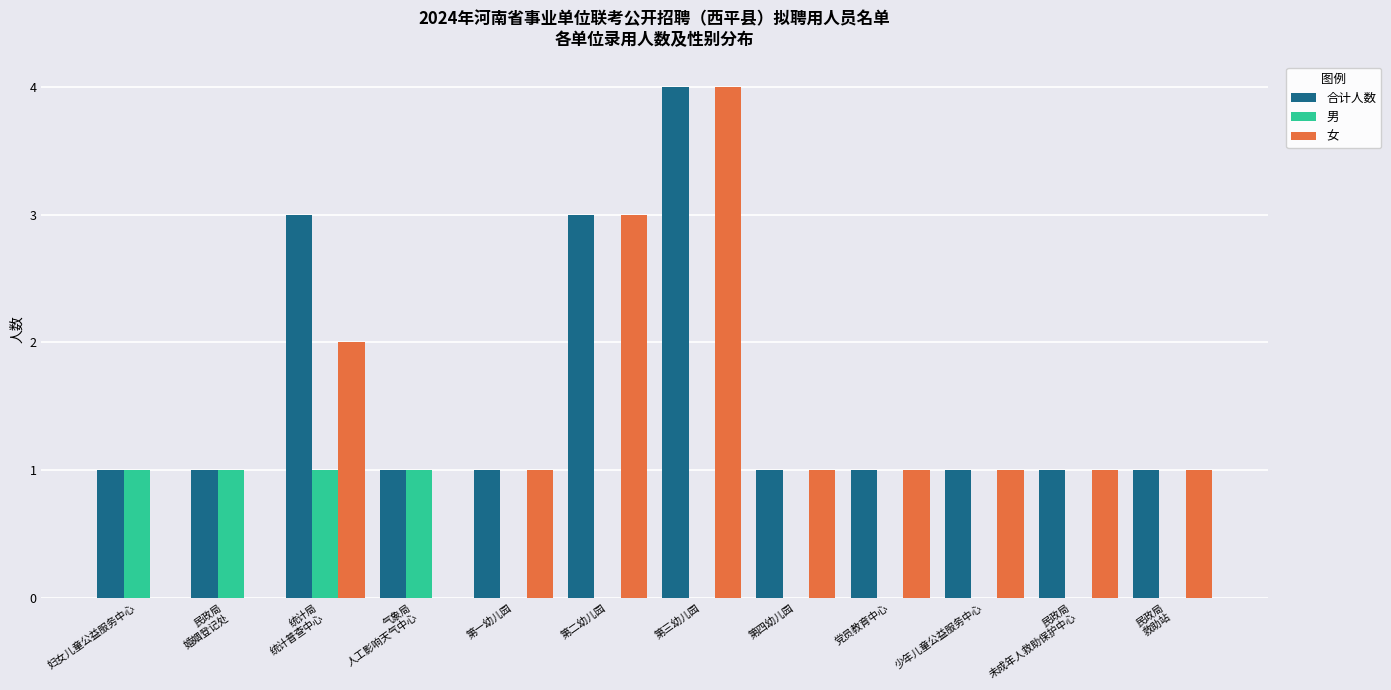

What is the maximum value for 女?

4